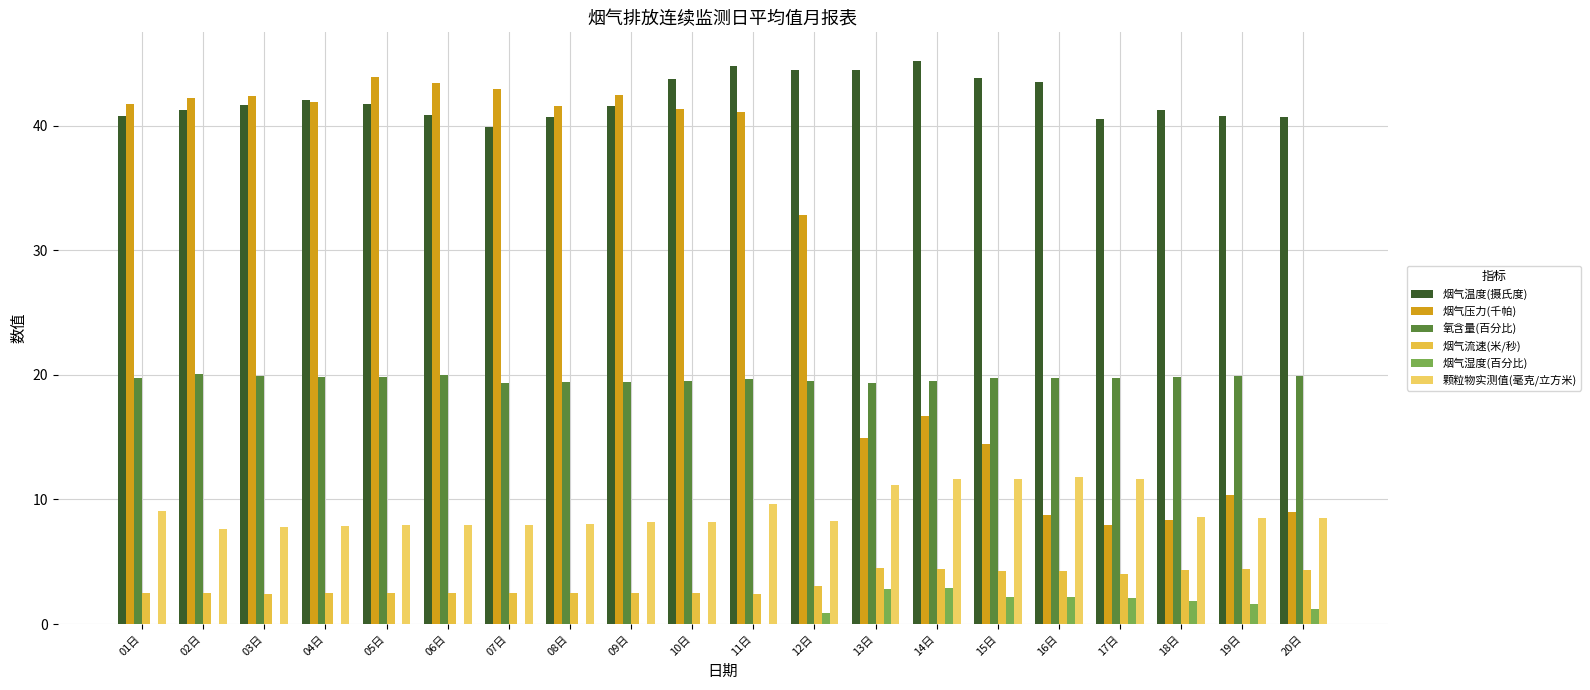

How many groups of bars are there?

20